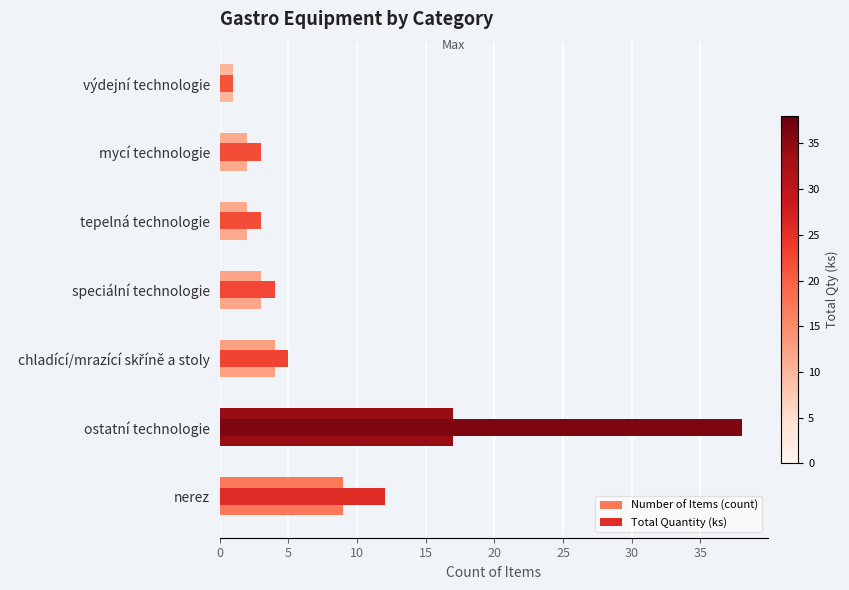

Which series has the widest spread of values?

Total Quantity (ks)